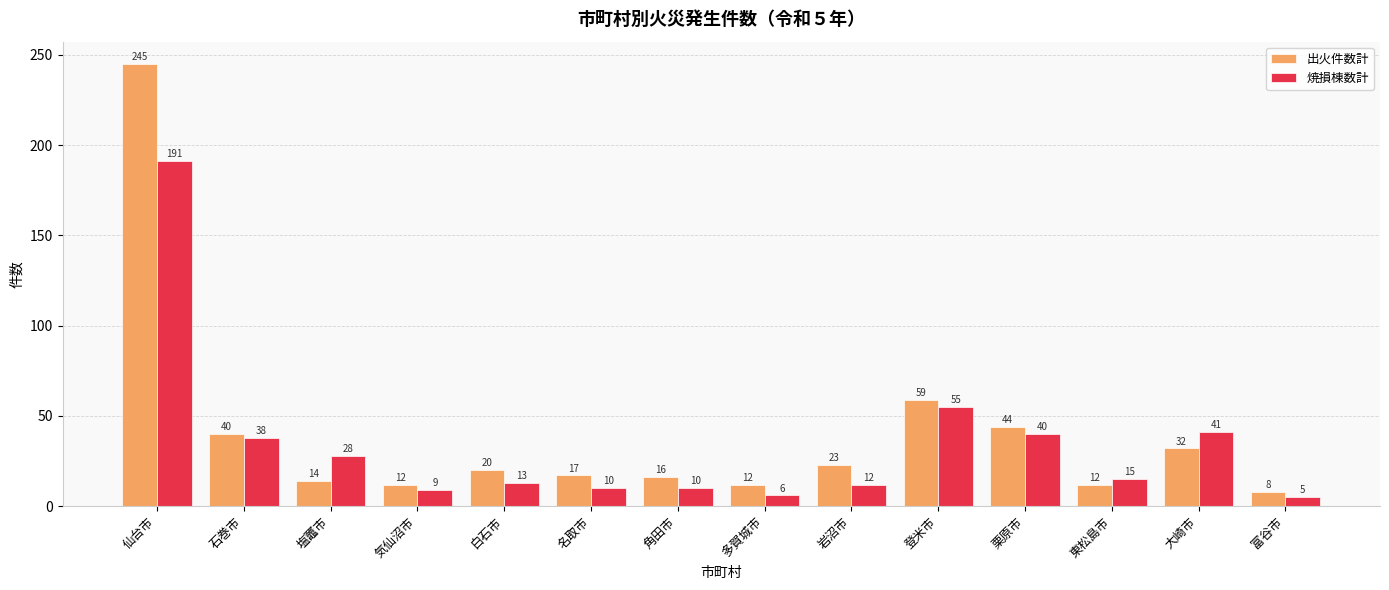

Which series has the largest total across all categories?

出火件数計